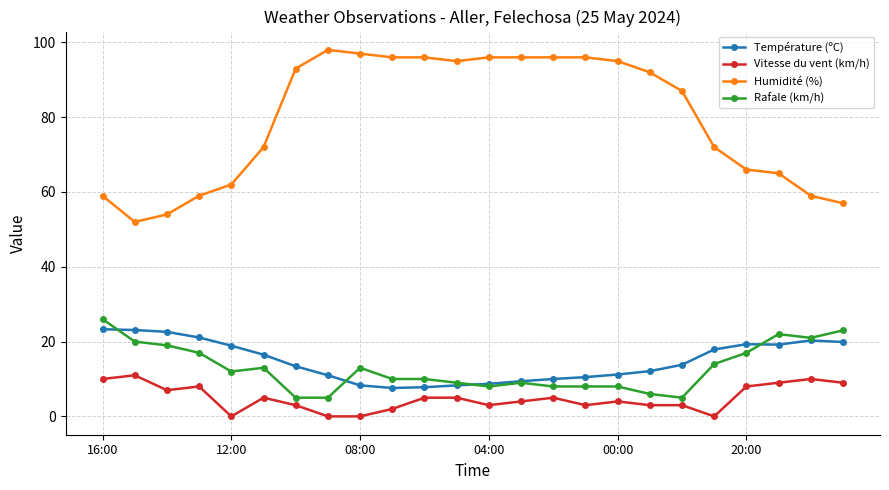

What is the value of the Rafale (km/h) point at the 1st from the left?

26.0